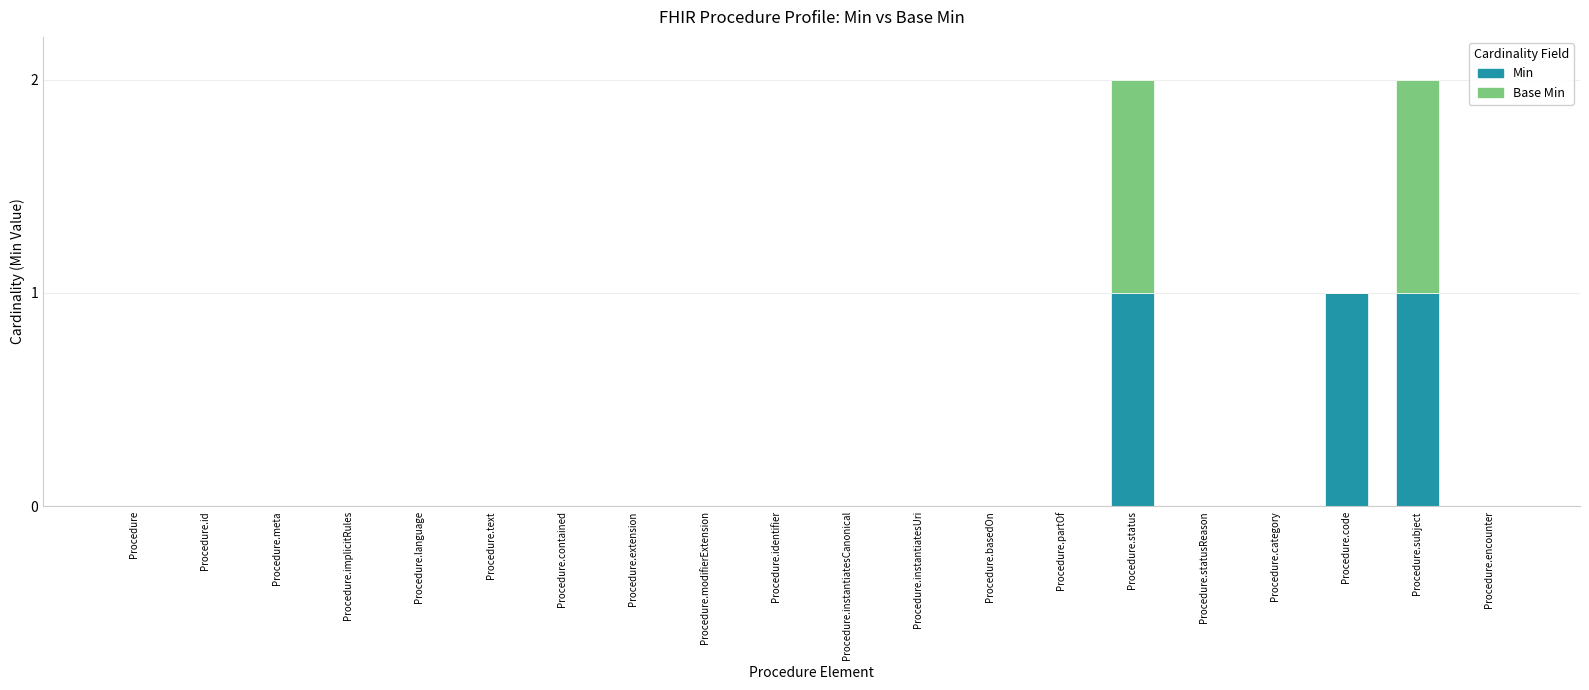

The Min series shows 0 at Procedure.instantiatesCanonical. True or false?

True